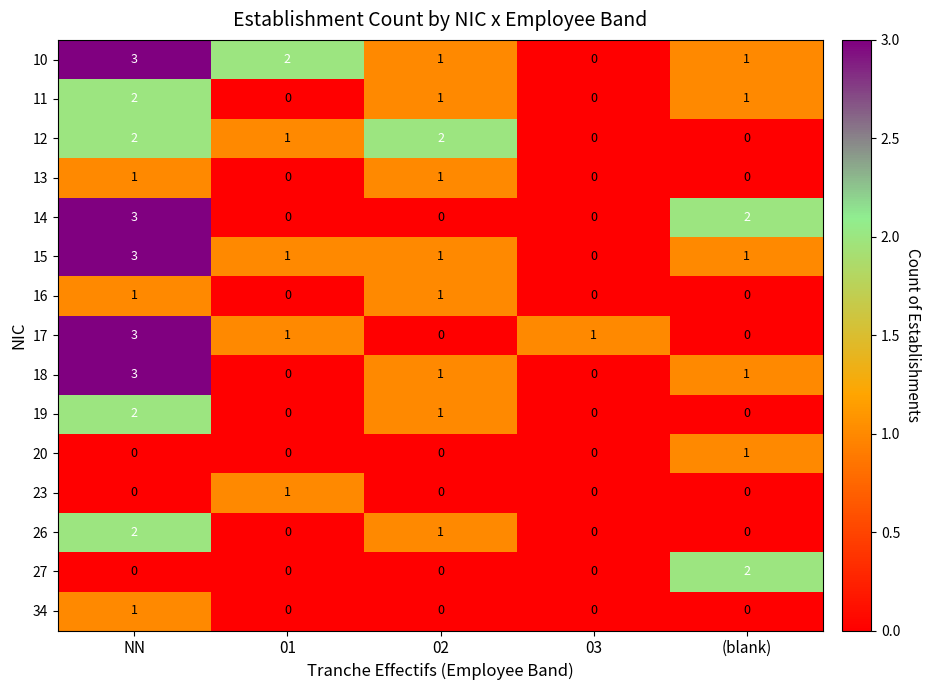

Is it true that 19 equals 2 at NN?

True